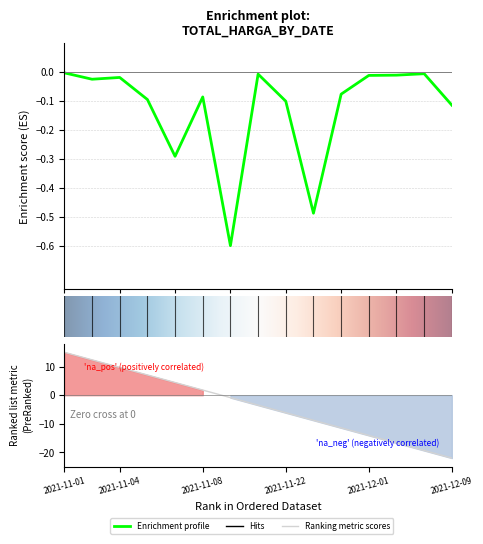

How many interior local peaks (higher than both neighbors) does the data have?

4